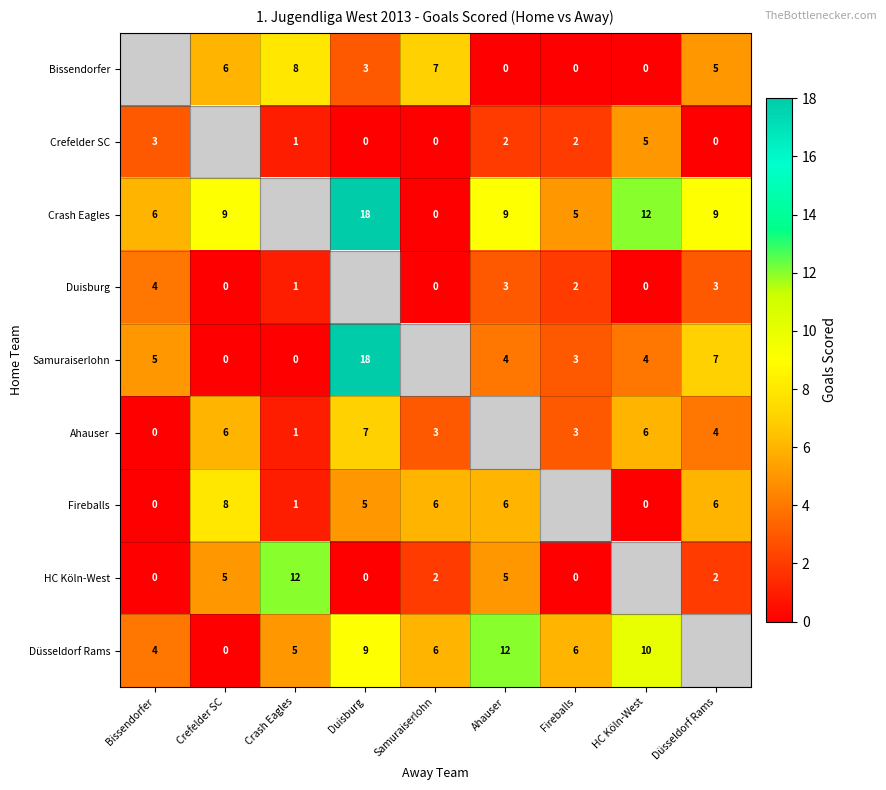

What is the greatest value displayed?

18.0